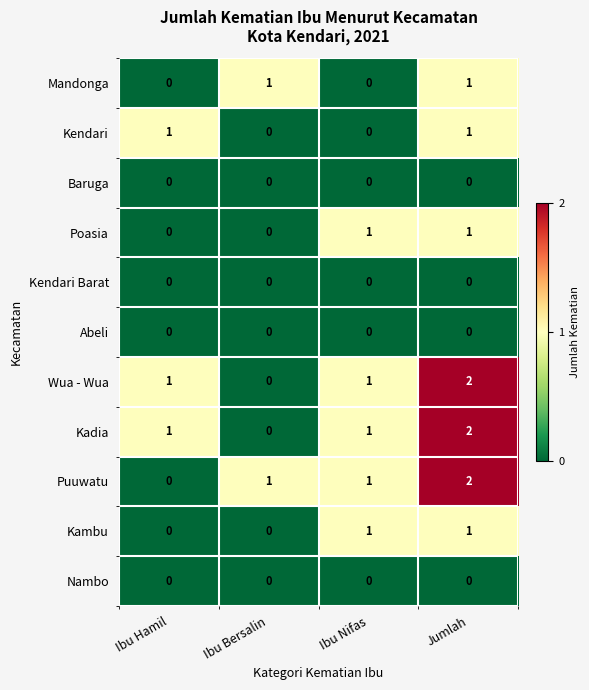

What is the greatest value displayed?

2